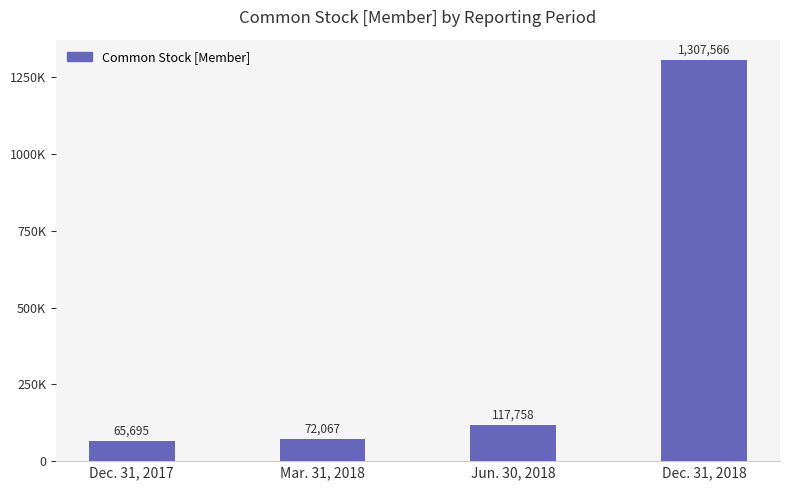

What is the value of the 4th bar from the left?

1307566